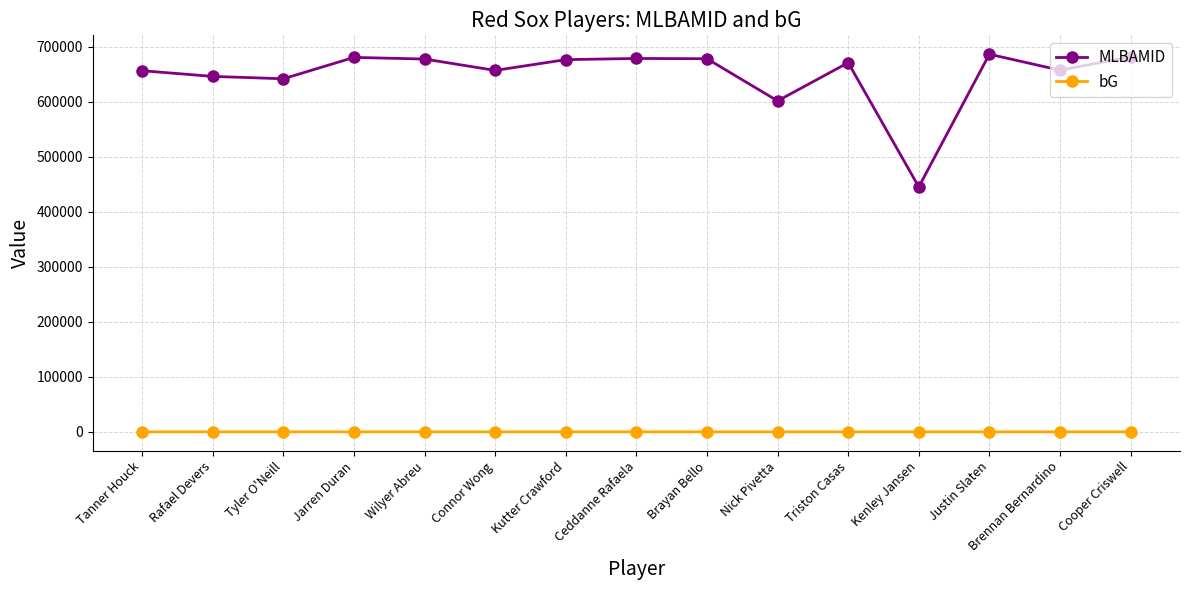

Rank the series at Tanner Houck from lowest to highest value.

bG, MLBAMID